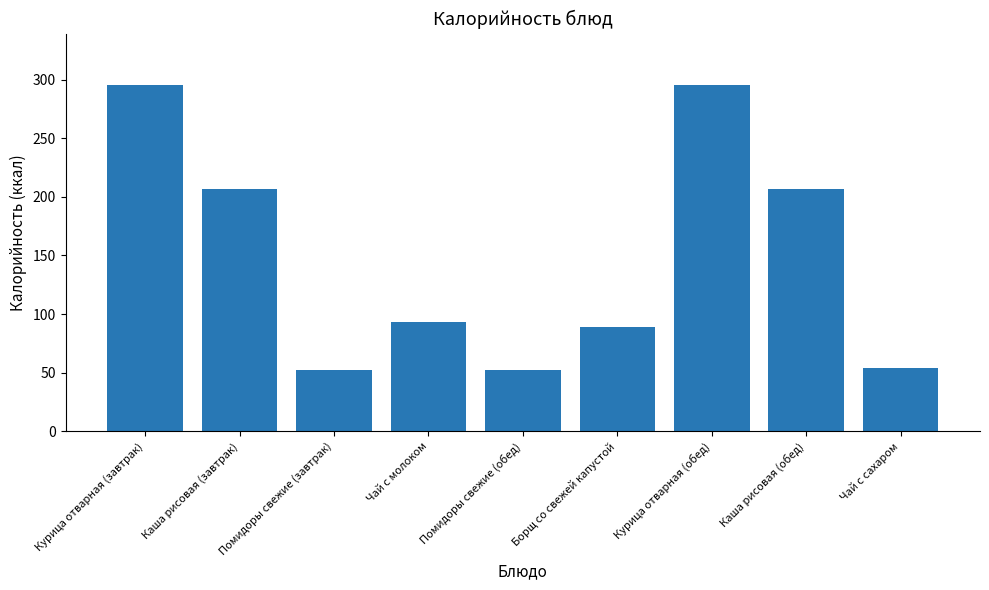

What is the label of the 8th bar from the right?

Каша рисовая (завтрак)